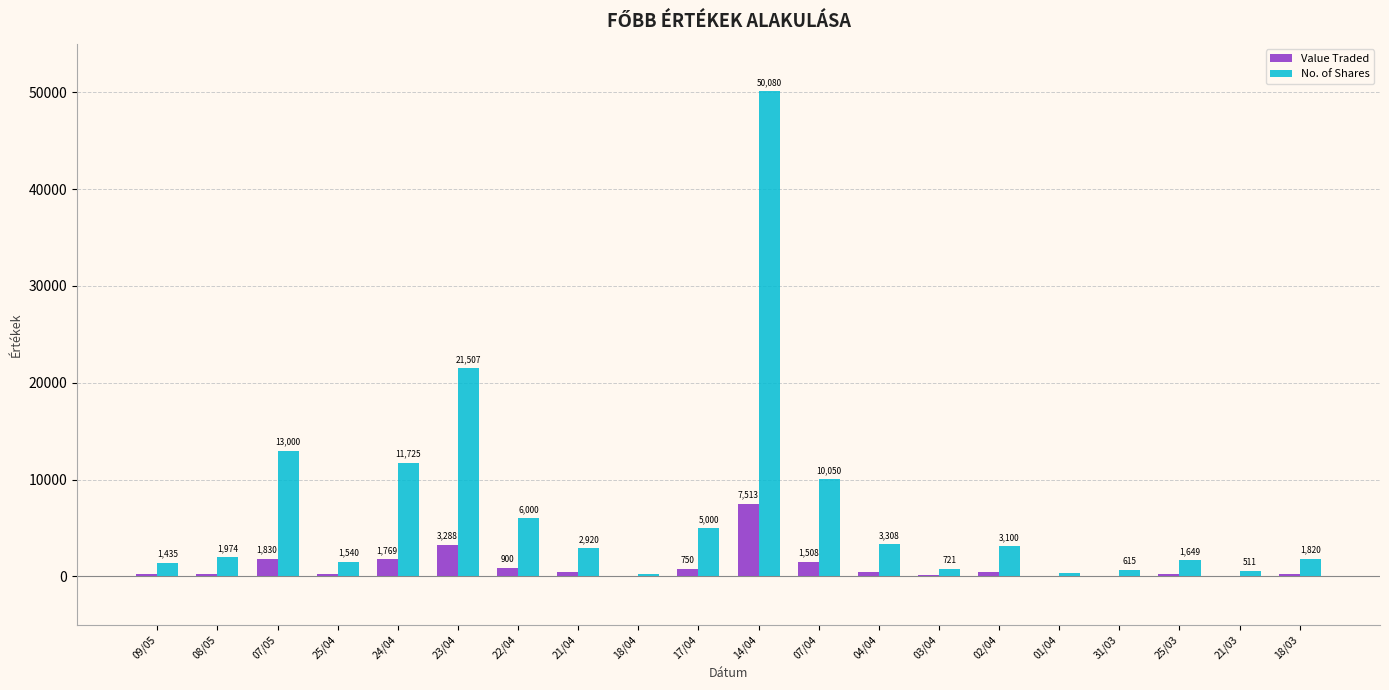

Count the number of categories in the chart.

20